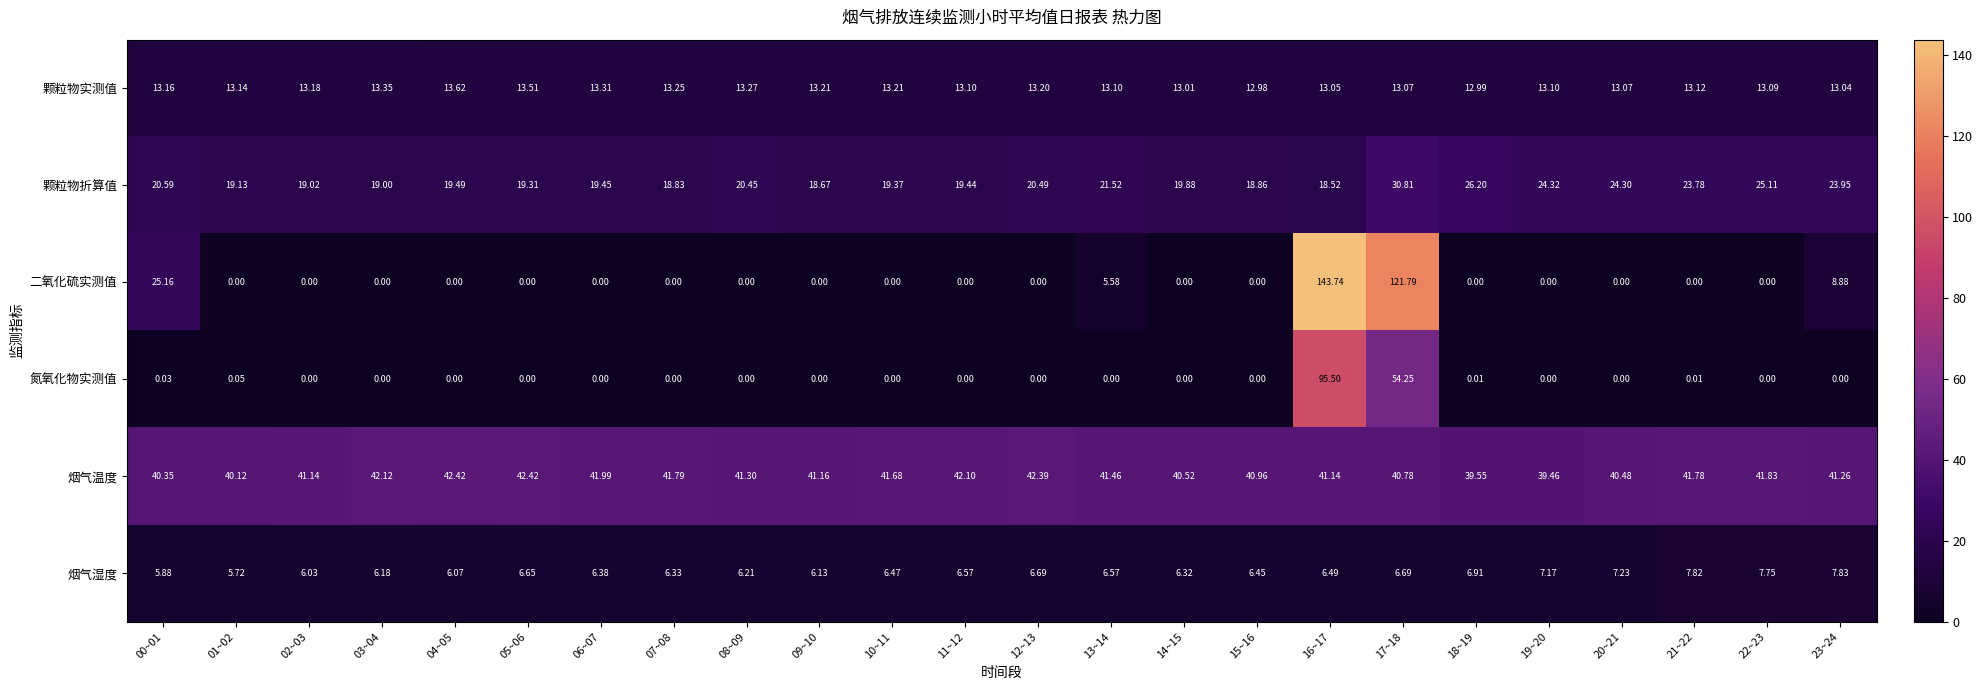

Which series has the largest total across all categories?

烟气温度